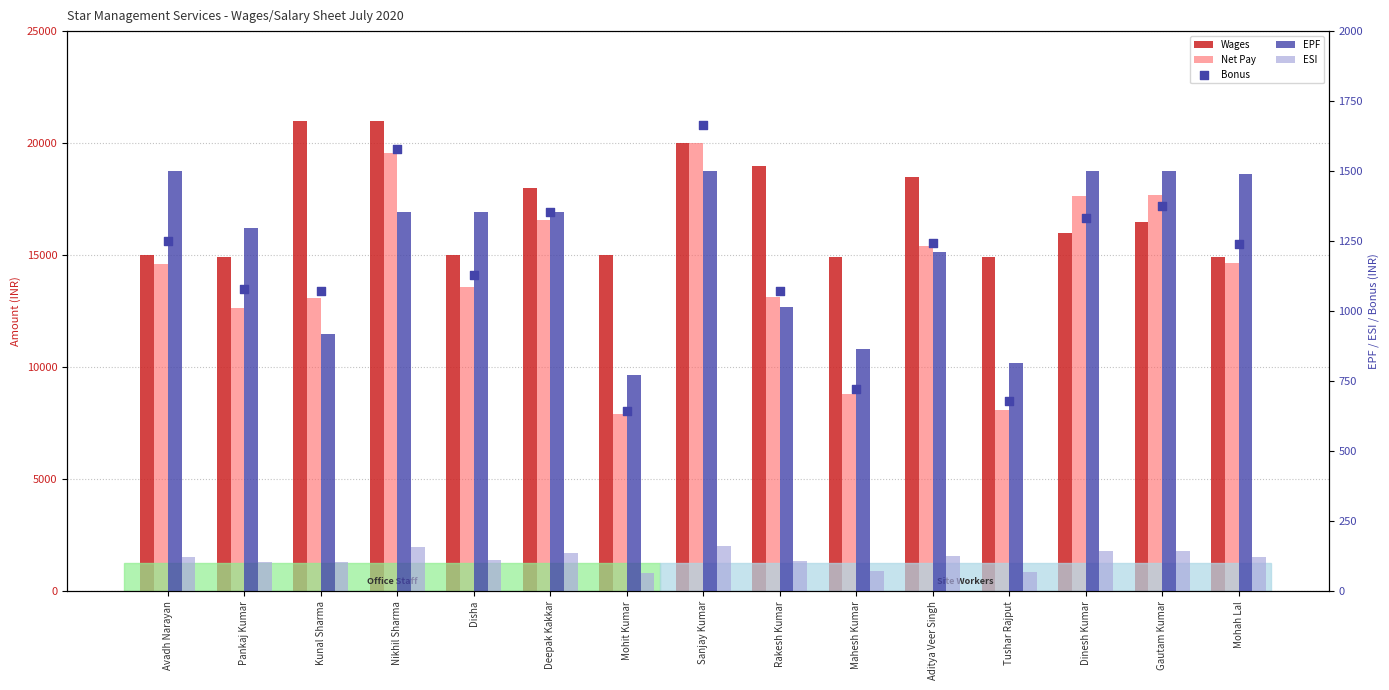

What are all the series names shown in the legend?

Wages, Net Pay, EPF, ESI, Bonus